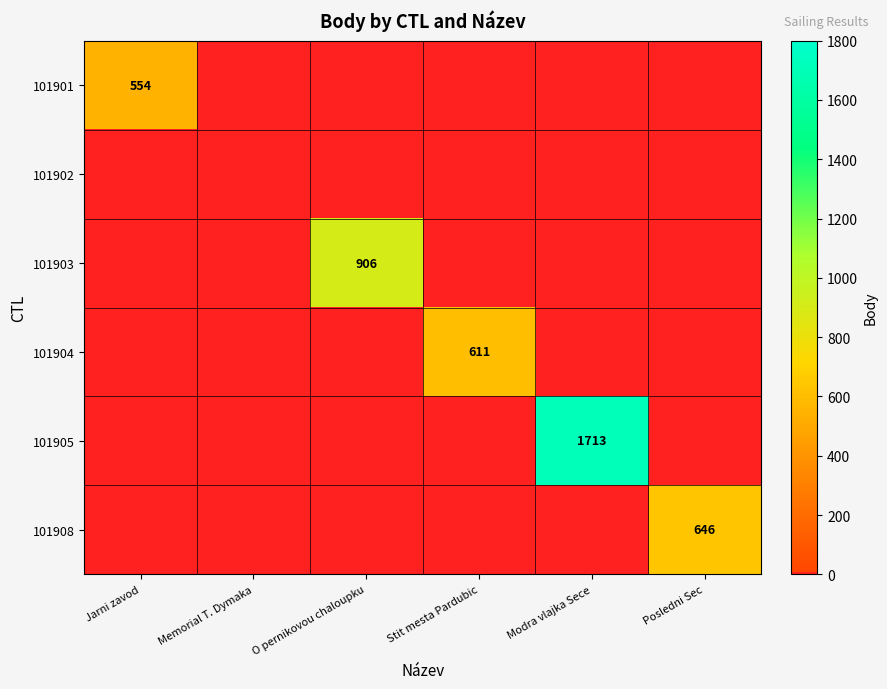

Count the number of data series in this chart.

6